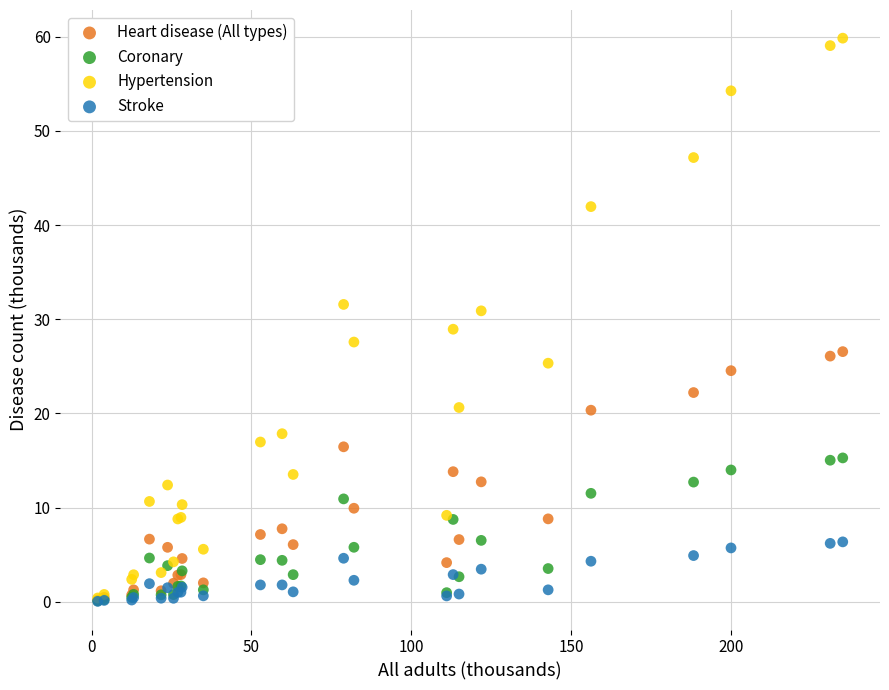

Which series has the largest Y range (max minus min)?

Hypertension